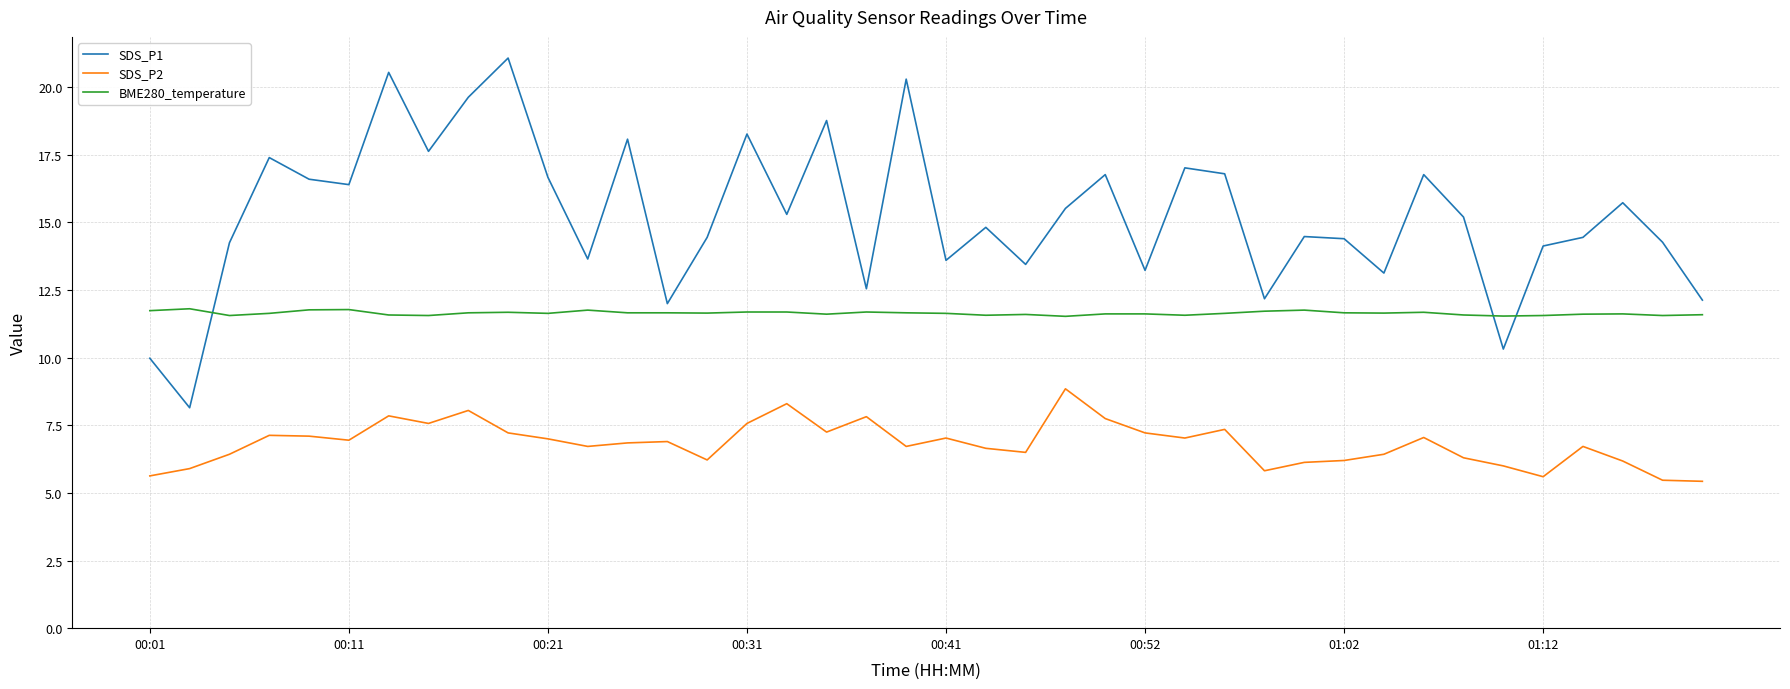

Which series has the largest range (max minus min)?

SDS_P1